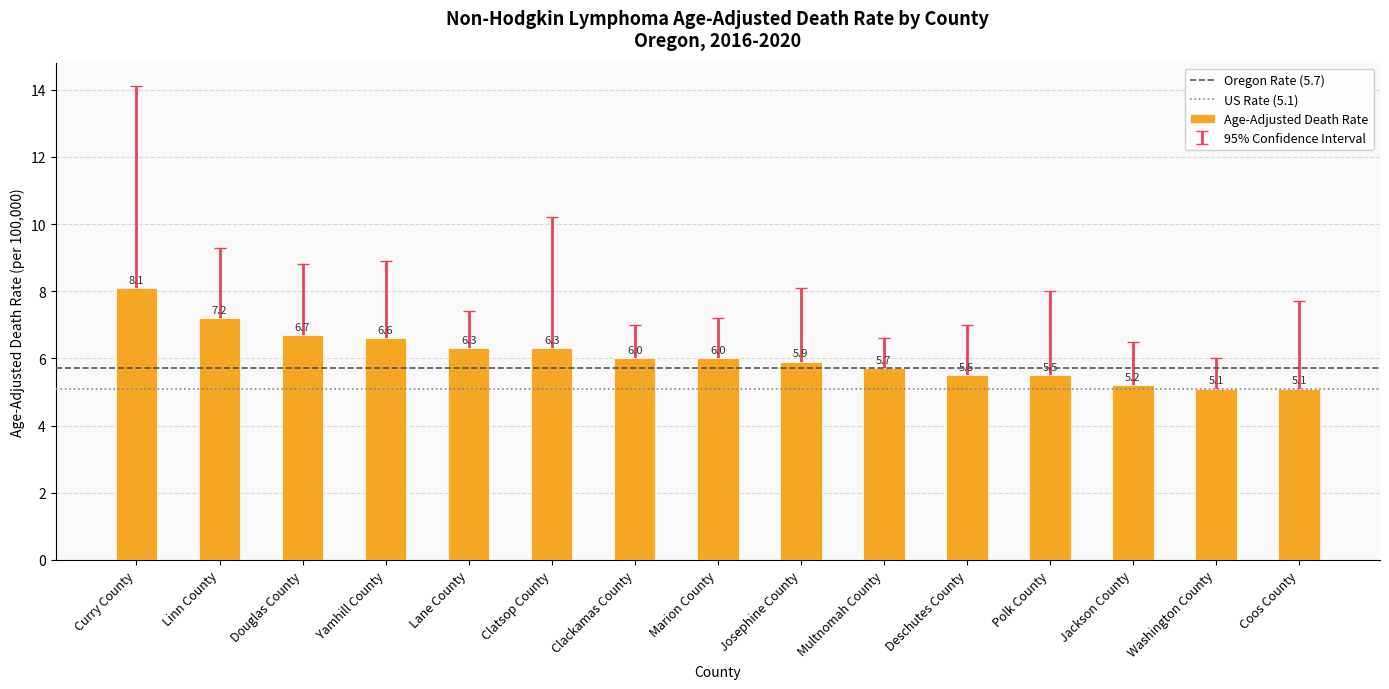

Read the value at Douglas County.

6.7